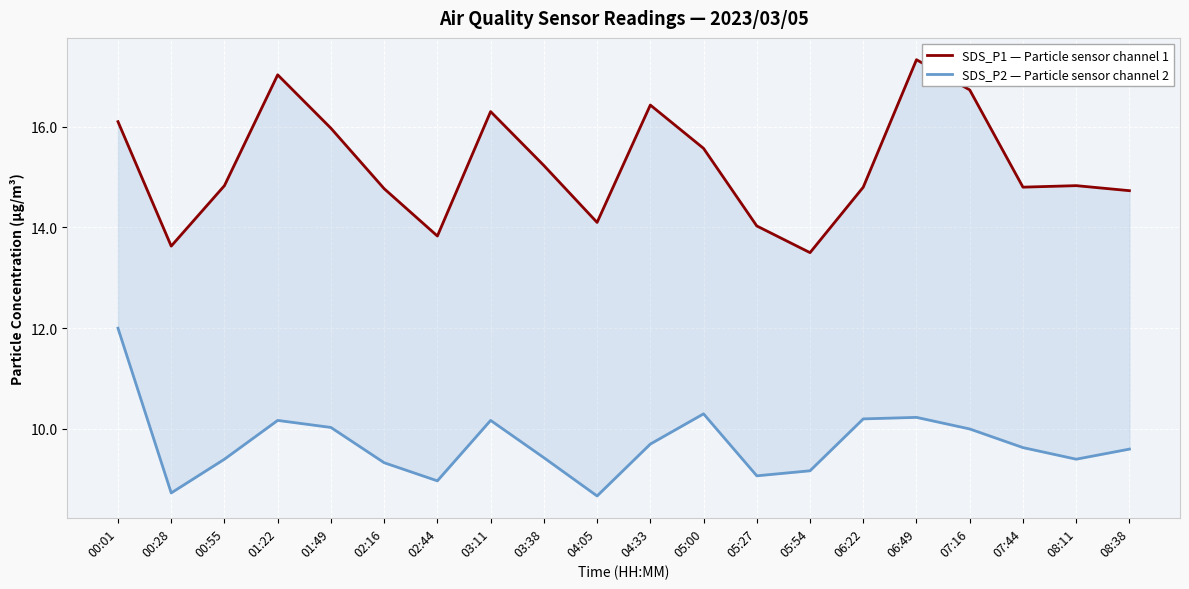

True or false: SDS_P2 — Particle sensor channel 2 and SDS_P1 — Particle sensor channel 1 intersect in this chart.

False